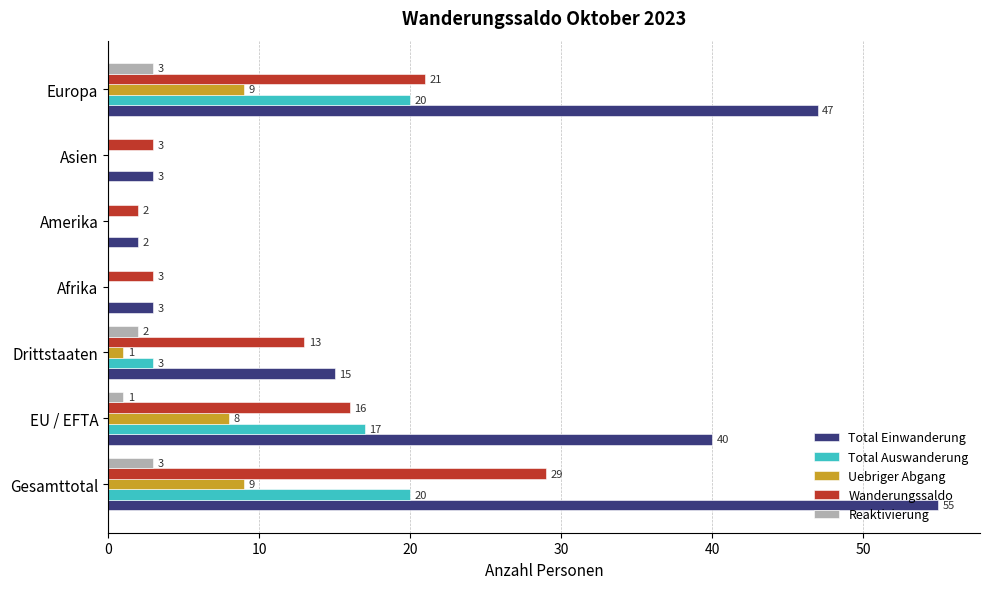

What is the approximate value of Total Auswanderung at Europa, to the nearest 5?

20